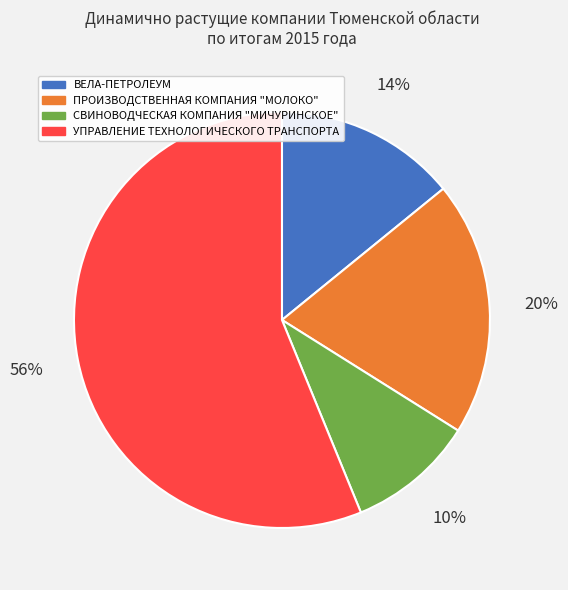

Approximately how many times larger is the value at ВЕЛА-ПЕТРОЛЕУМ compared to ПРОИЗВОДСТВЕННАЯ КОМПАНИЯ "МОЛОКО"?

0.7